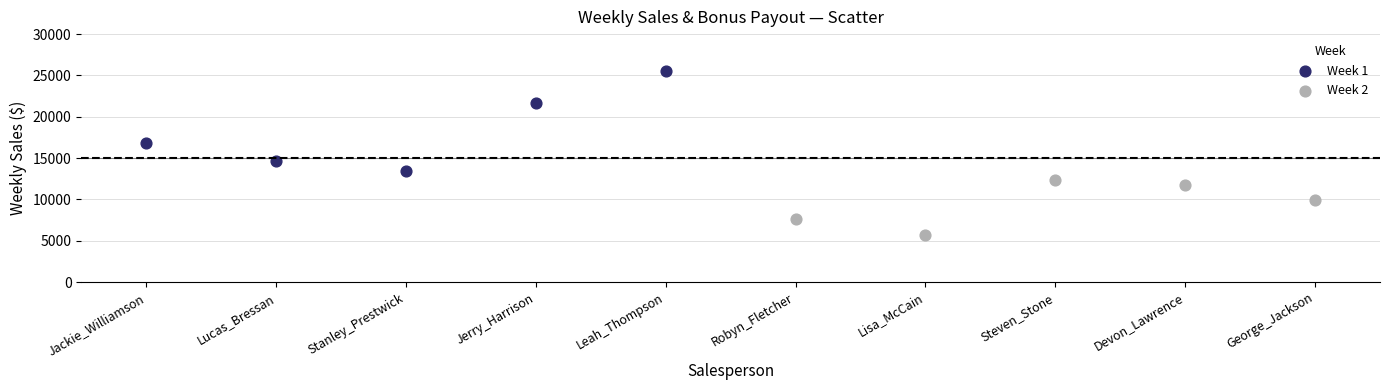

Which series reaches the minimum Y coordinate?

Week 2